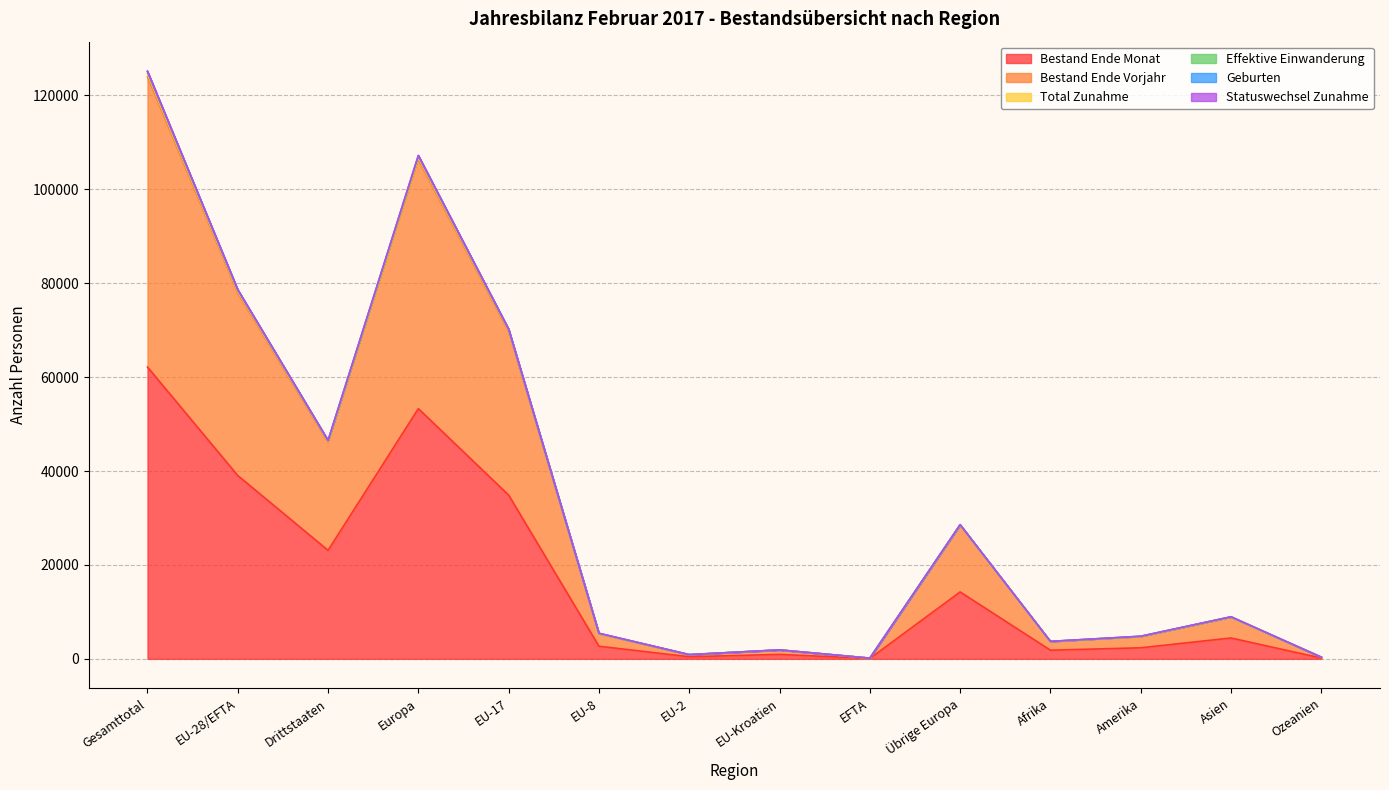

Where is Bestand Ende Monat nearest to the value 31105?

EU-17